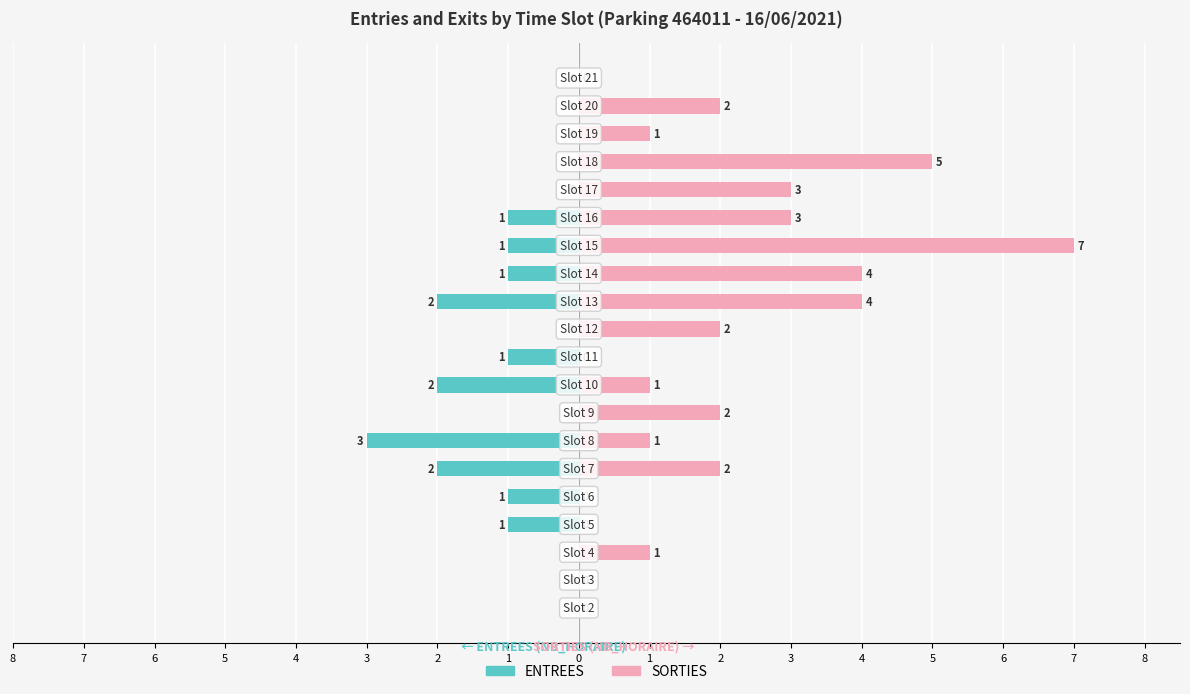

What is the label of the 8th bar from the right?

4